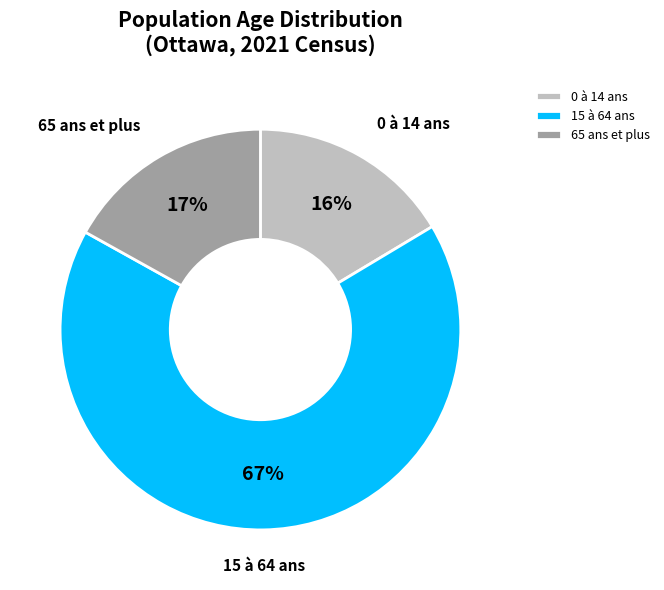

Rank the categories by value from lowest to highest.

0 à 14 ans, 65 ans et plus, 15 à 64 ans